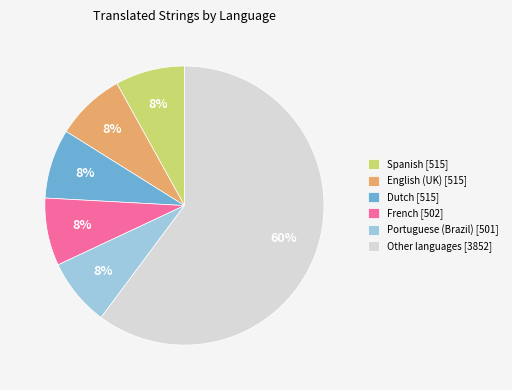

What is the largest slice in the pie chart?

Other languages [3852]